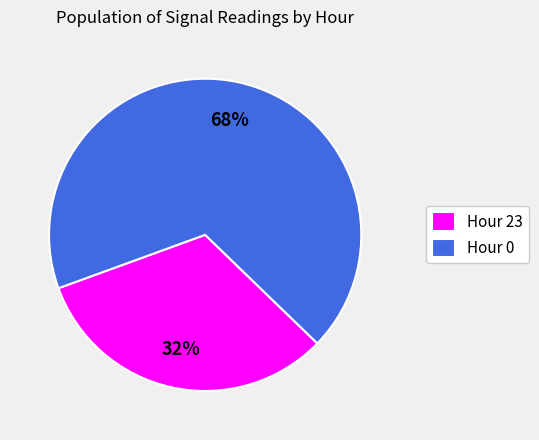

Which has a higher value, Hour 0 or Hour 23?

Hour 0